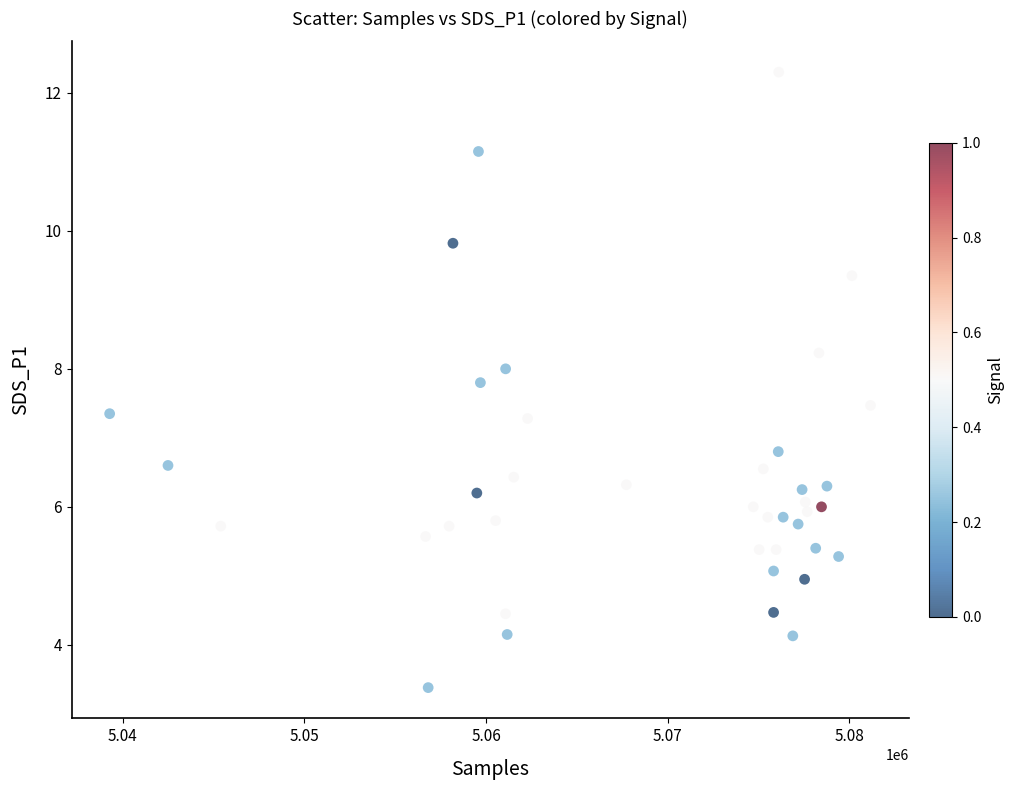

What is the range of X values (max minus min)?

41890.0